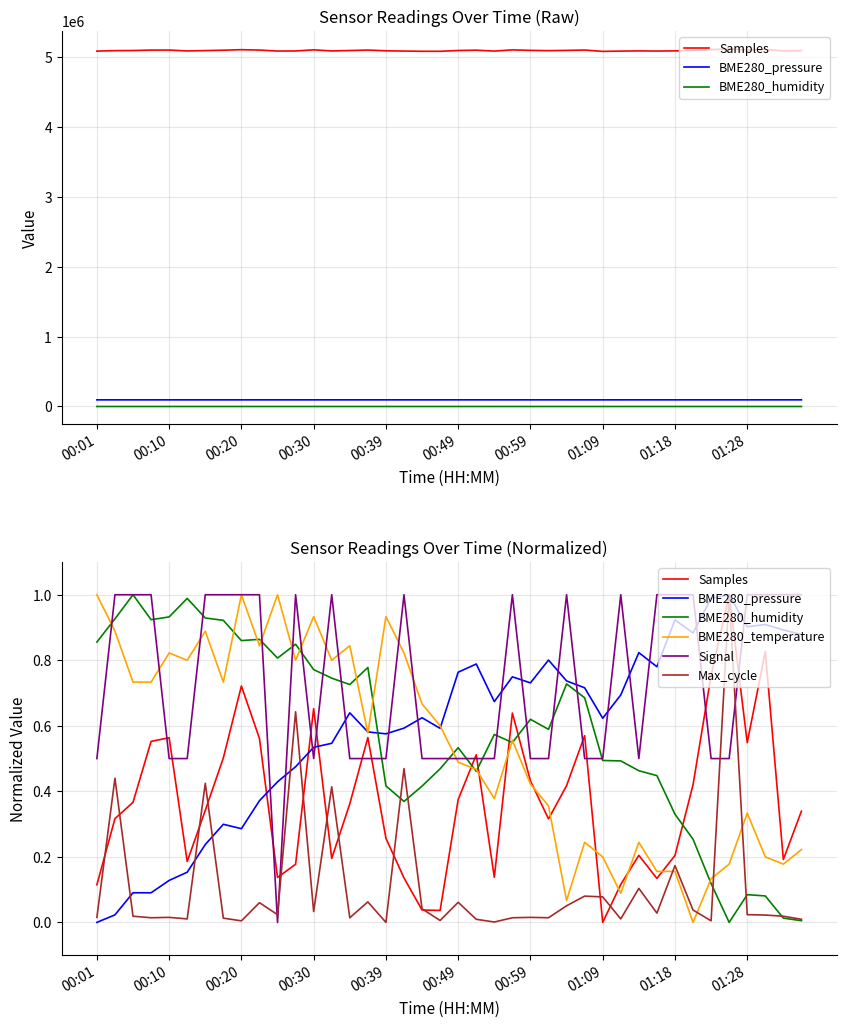

What is the sum of the BME280_pressure values at 00:20 and 31?

0.9